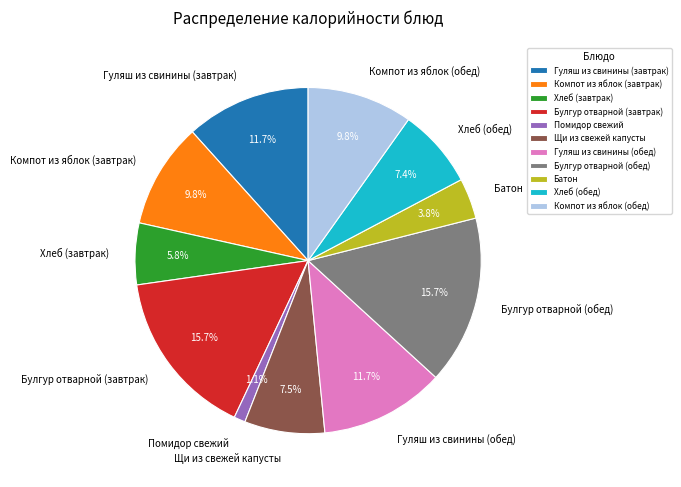

Which category has the smallest portion of the pie?

Помидор свежий